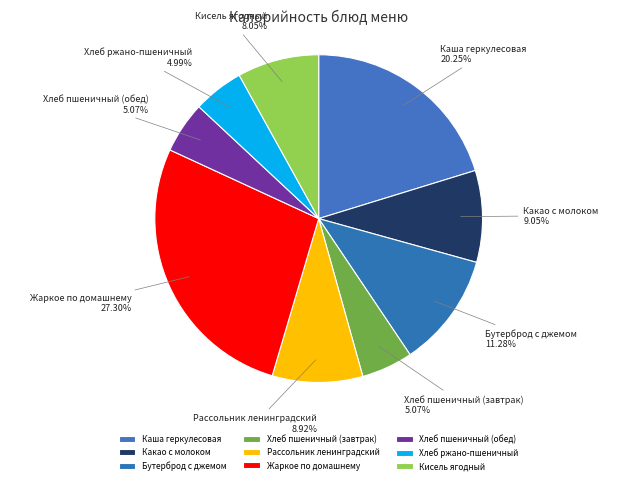

Which slice is the largest?

Жаркое по домашнему